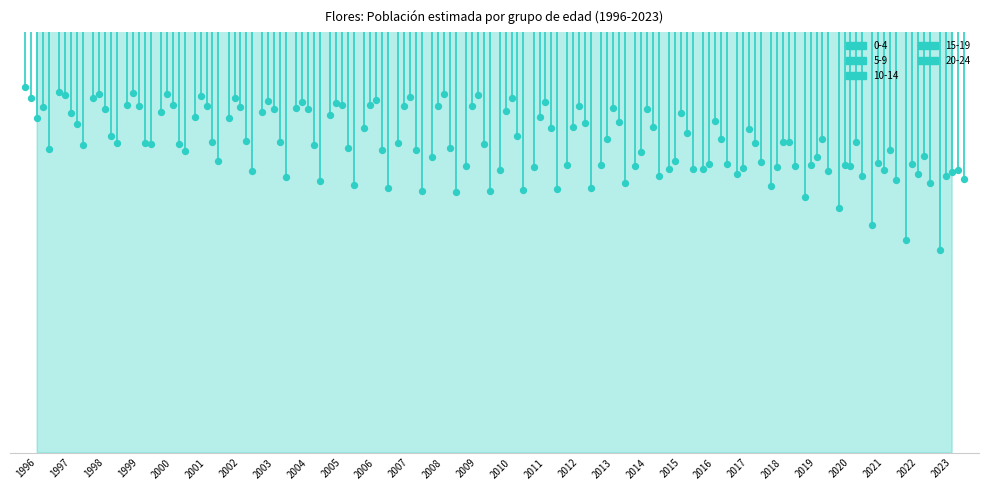

Which series reaches the maximum Y coordinate?

0-4